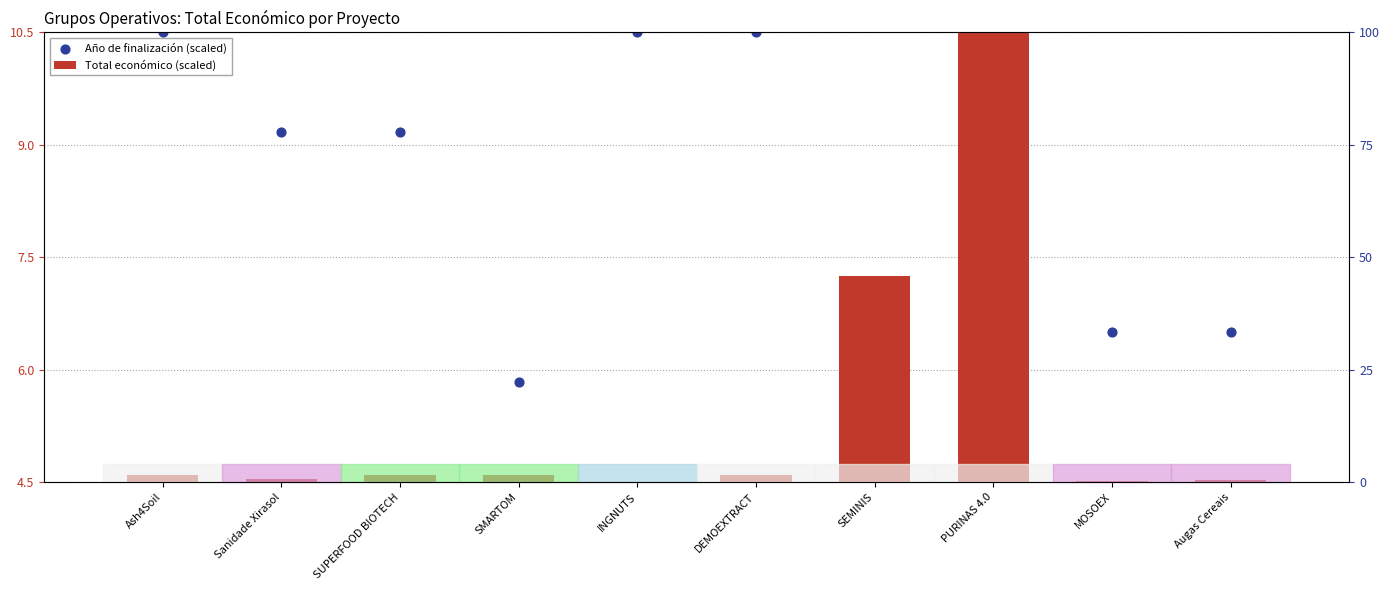

What is the total value across all series at SUPERFOOD BIOTECH?

9.3